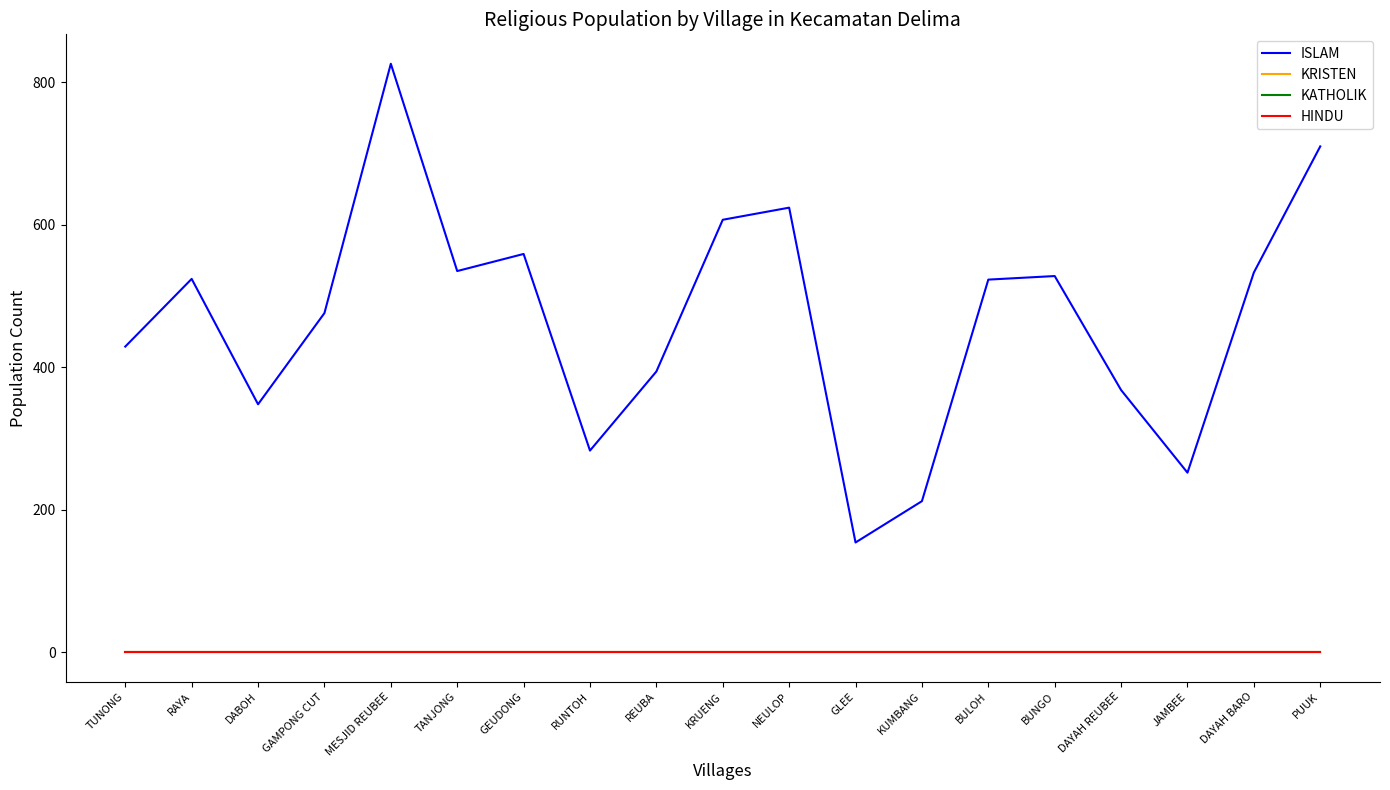

True or false: KATHOLIK and KRISTEN cross at least once.

False